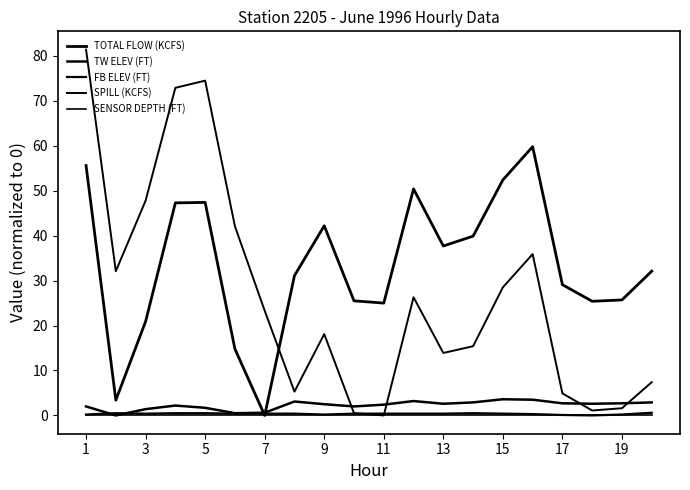

Is this an area chart (filled region under the line)?

No